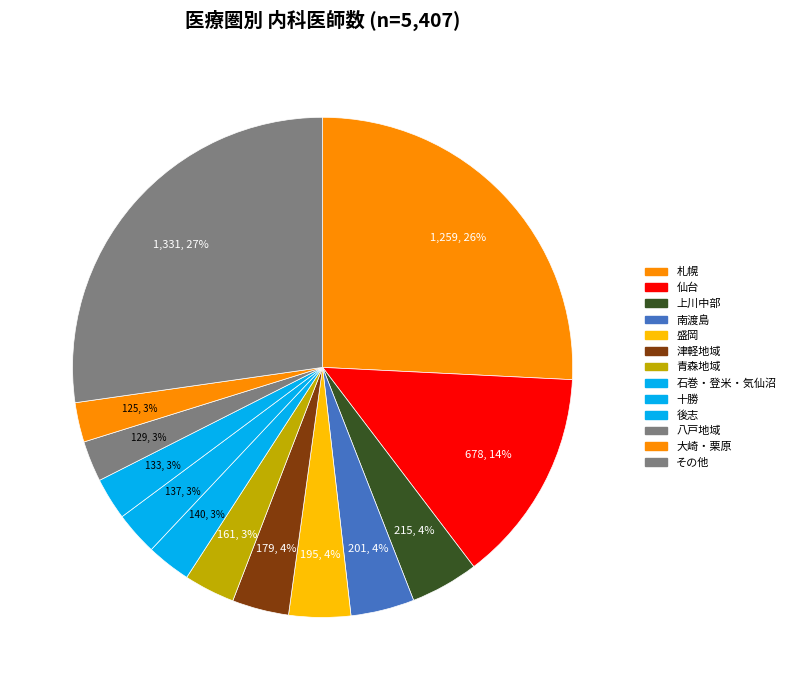

Count the number of slices in the pie.

13